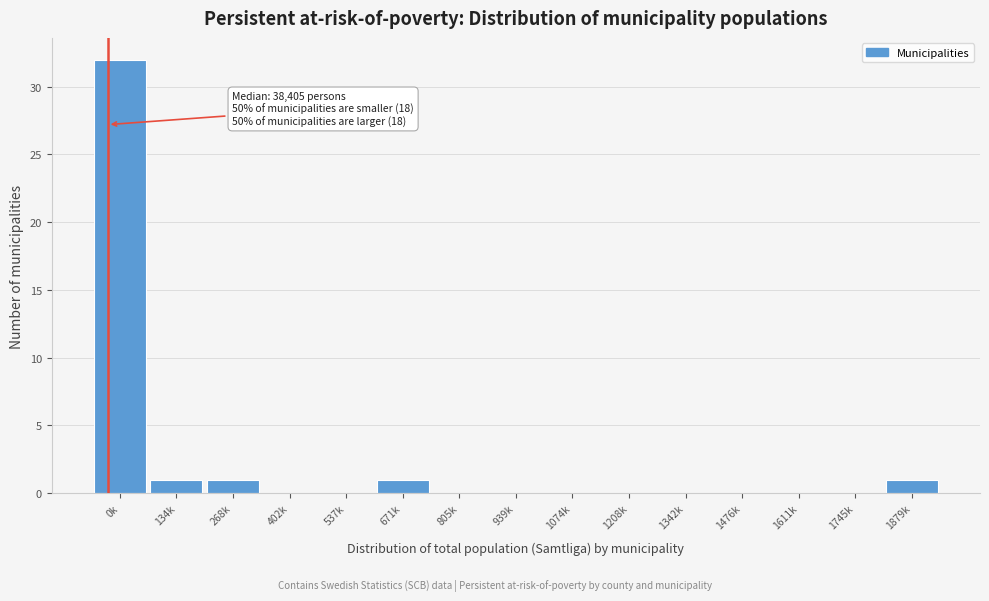

Reading right to left, what are all the values shown in this chart?

1879k=1	1745k=0	1611k=0	1476k=0	1342k=0	1208k=0	1074k=0	939k=0	805k=0	671k=1	537k=0	402k=0	268k=1	134k=1	0k=32